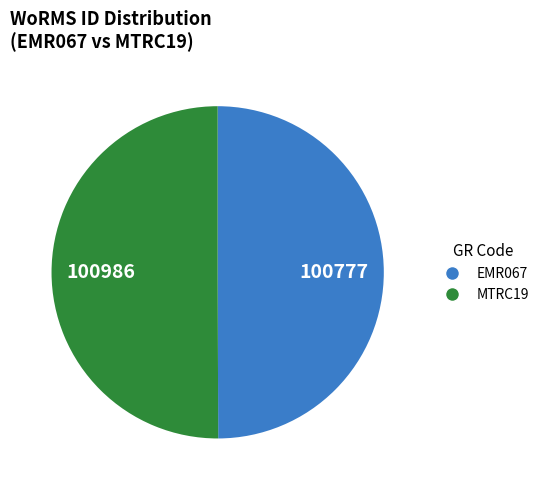

What is the ratio of the value at MTRC19 to the value at EMR067?

1.0